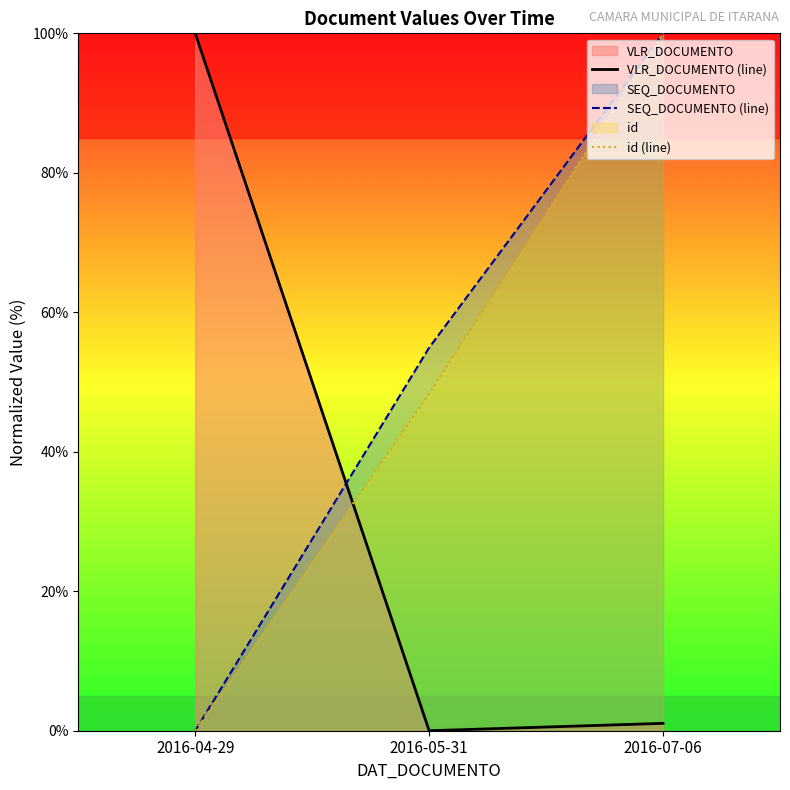

Is it true that id (line) equals -53.2 at 2016-04-29?

False